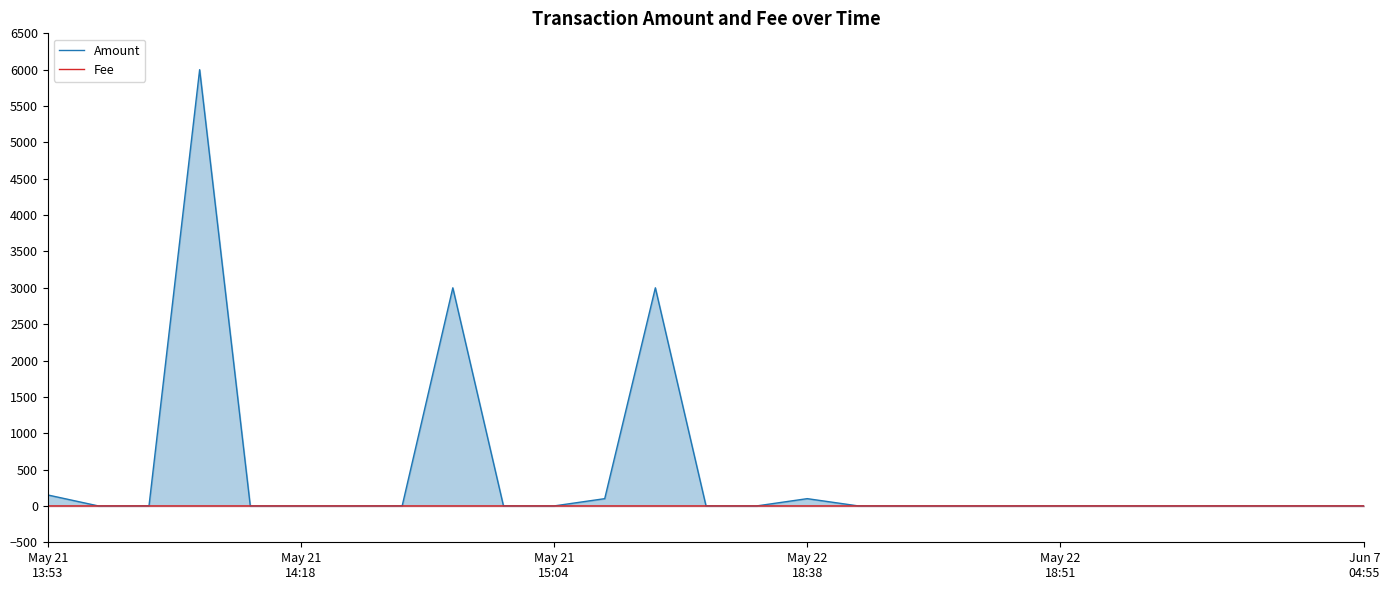

What is the maximum value shown in the chart?

6000.0